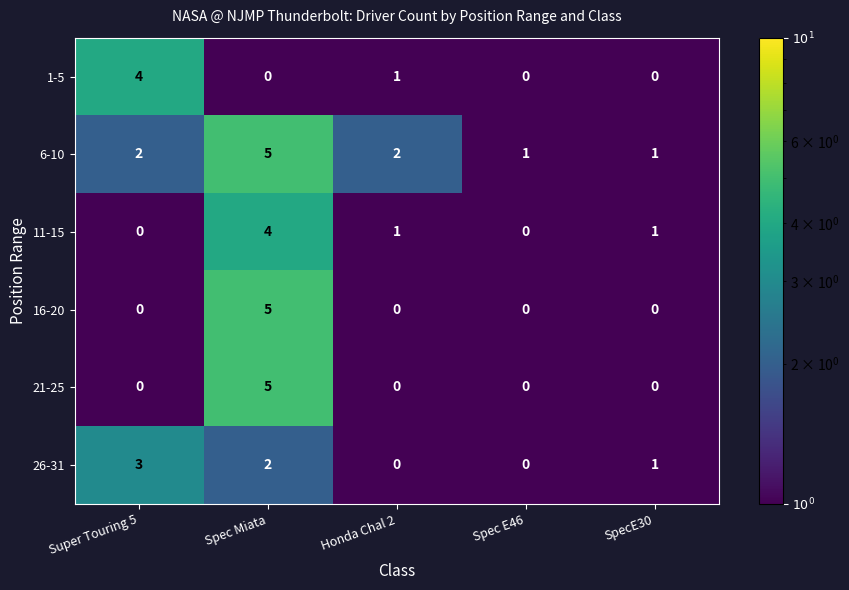

What is the spread (max minus min) of values at SpecE30?

1